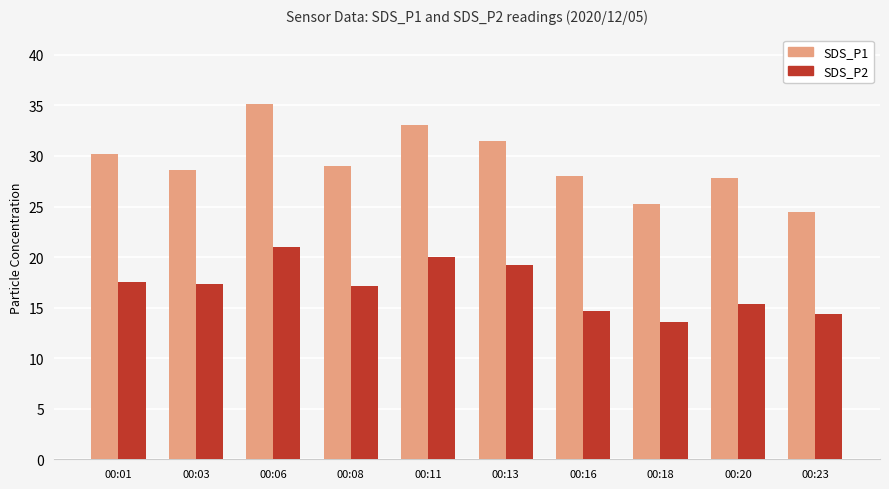

Which series has the largest range (max minus min)?

SDS_P1